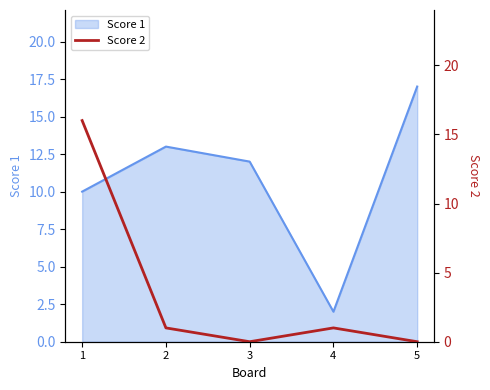

Is it true that Score 1 equals 2 at 4?

True